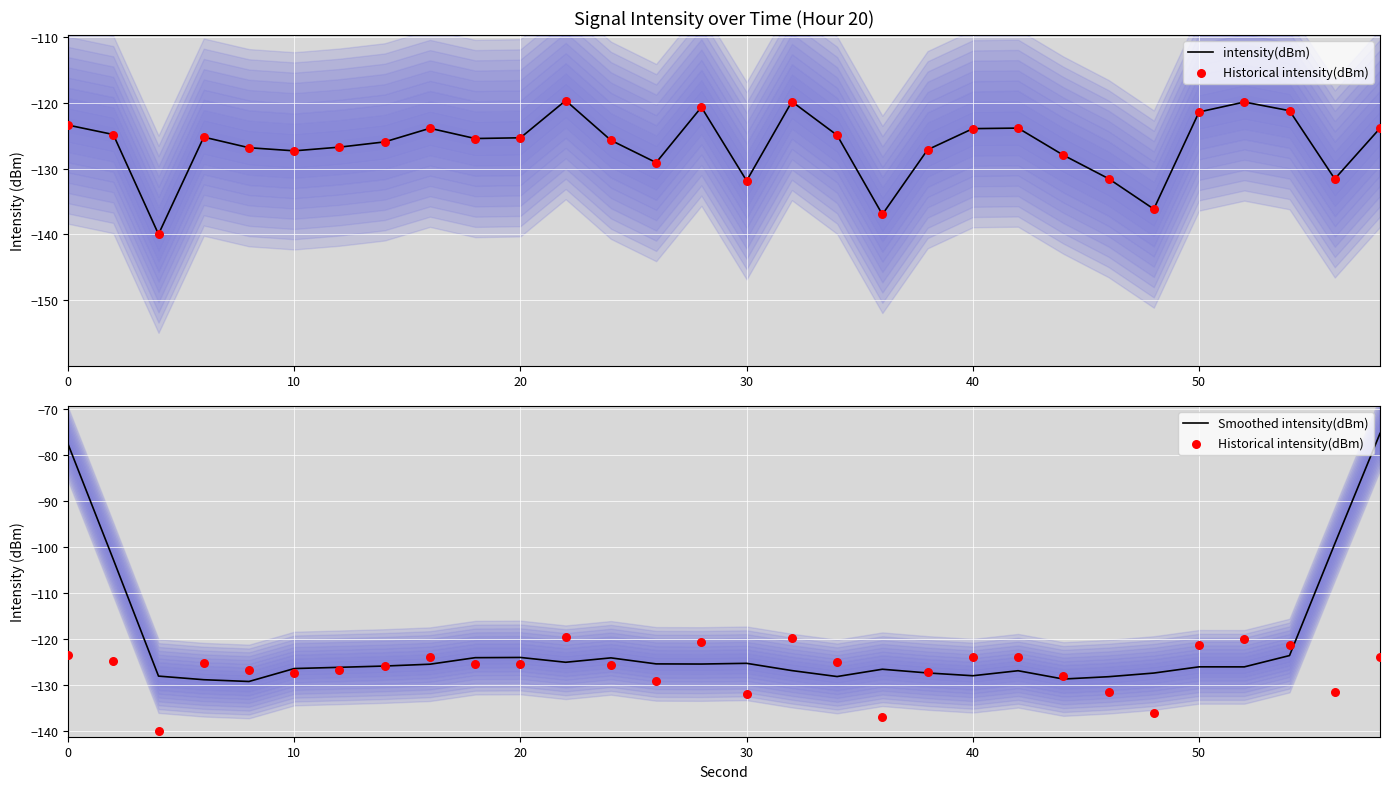

Which series reaches the minimum Y coordinate?

intensity(dBm)